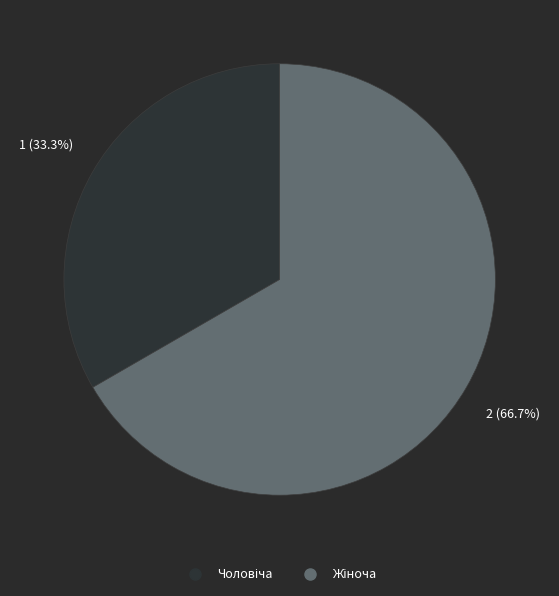

Is there a majority slice in this chart?

Yes